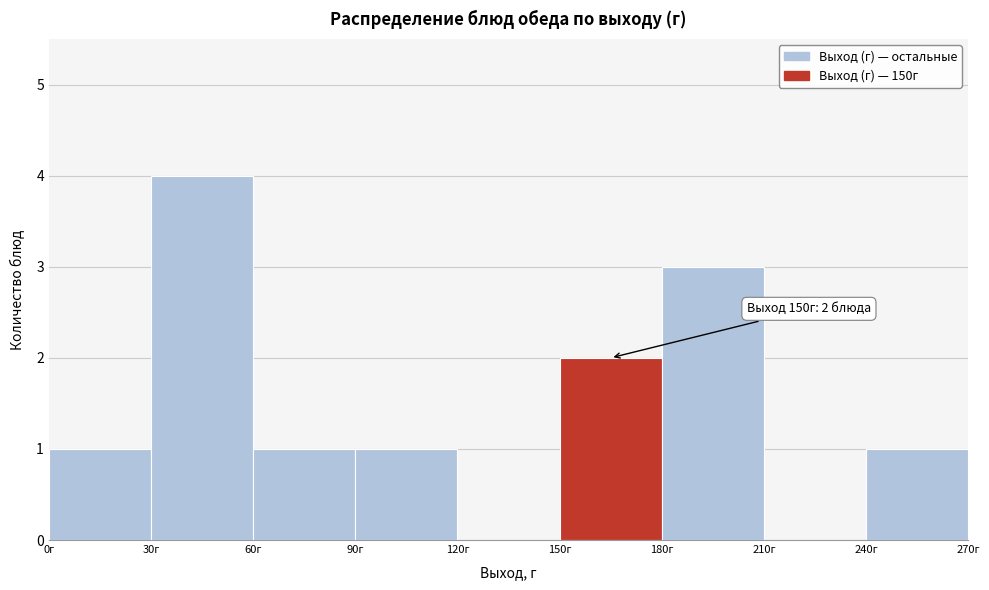

Over which range of the x-axis is the bar tallest?

30 to 60